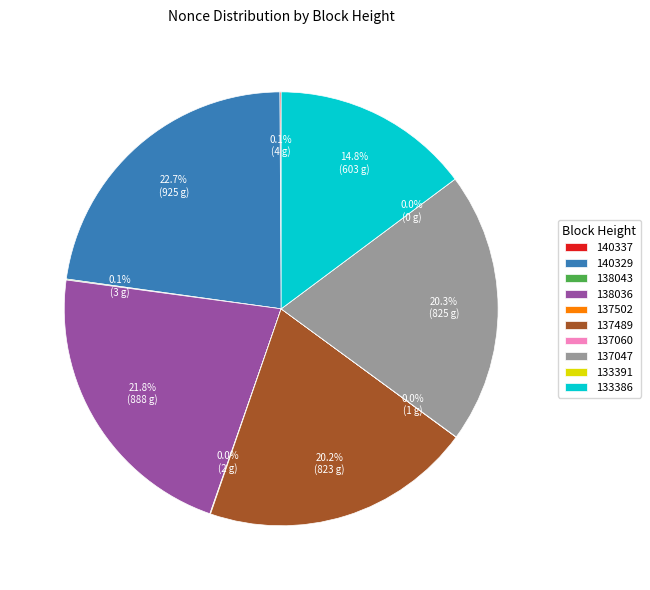

To the nearest percent, what percentage of the pie is 133386?

15%